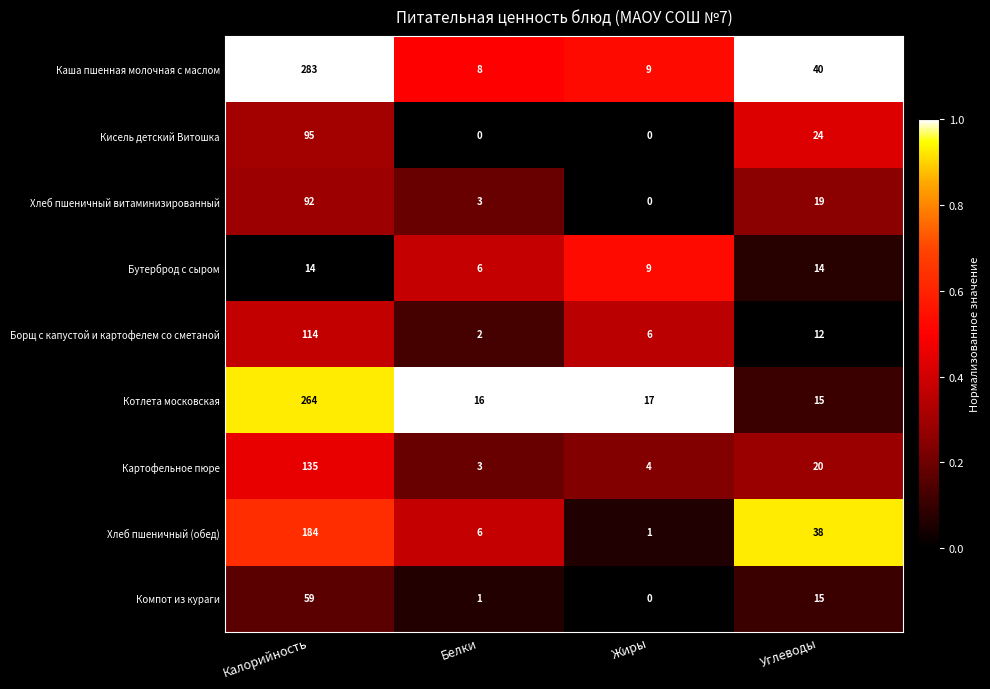

List the series in order of their peak value, lowest first.

Бутерброд с сыром, Компот из кураги, Хлеб пшеничный витаминизированный, Кисель детский Витошка, Борщ с капустой и картофелем со сметаной, Картофельное пюре, Хлеб пшеничный (обед), Котлета московская, Каша пшенная молочная с маслом